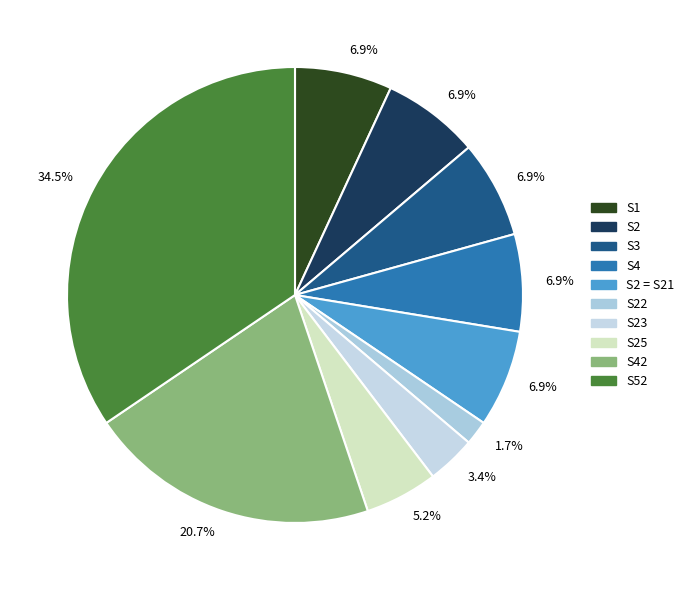

Which slice is the largest?

S52